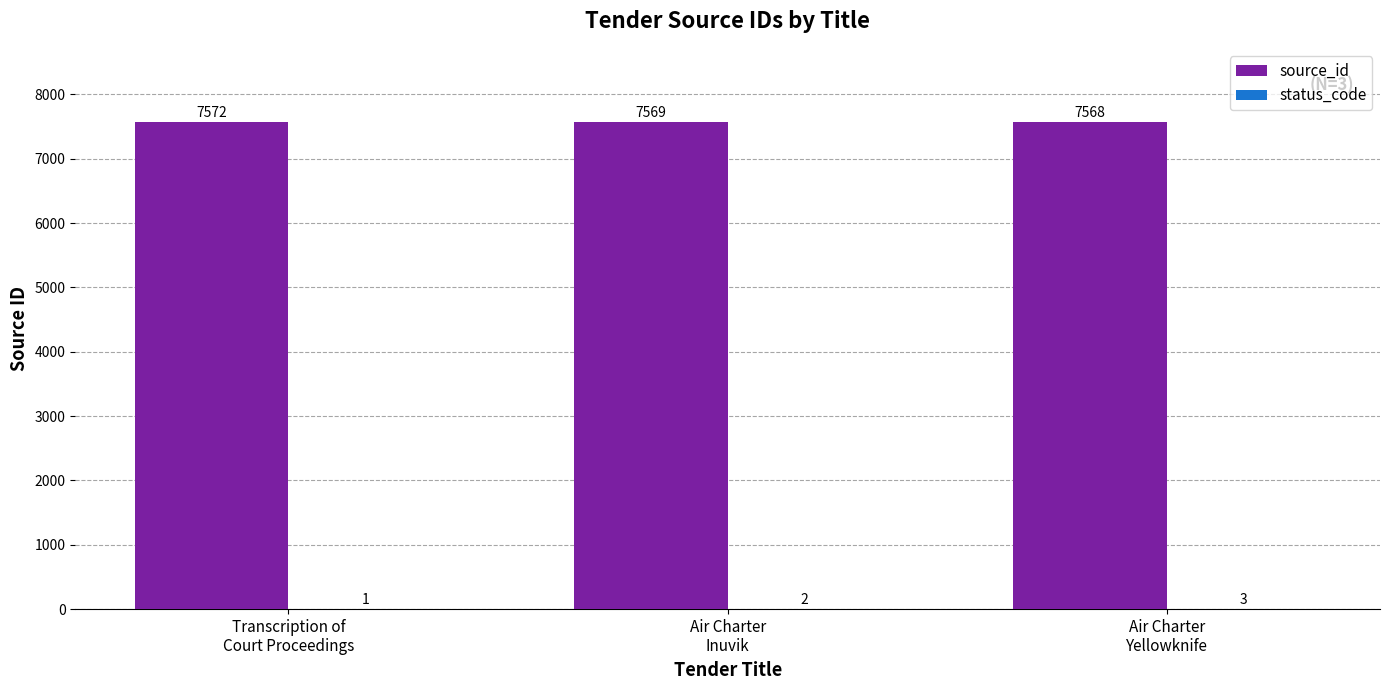

True or false: source_id has a value of 7569 at Air Charter
Inuvik.

True